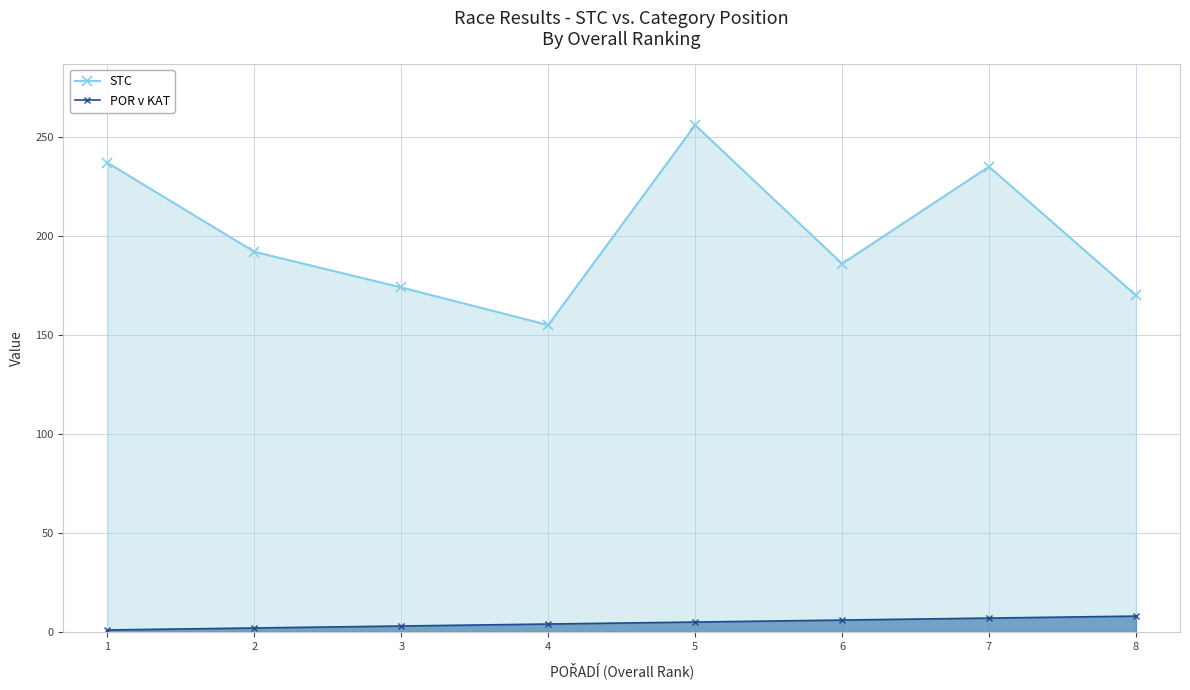

Is the value of POR v KAT at 4 greater than the value of STC at 6?

No